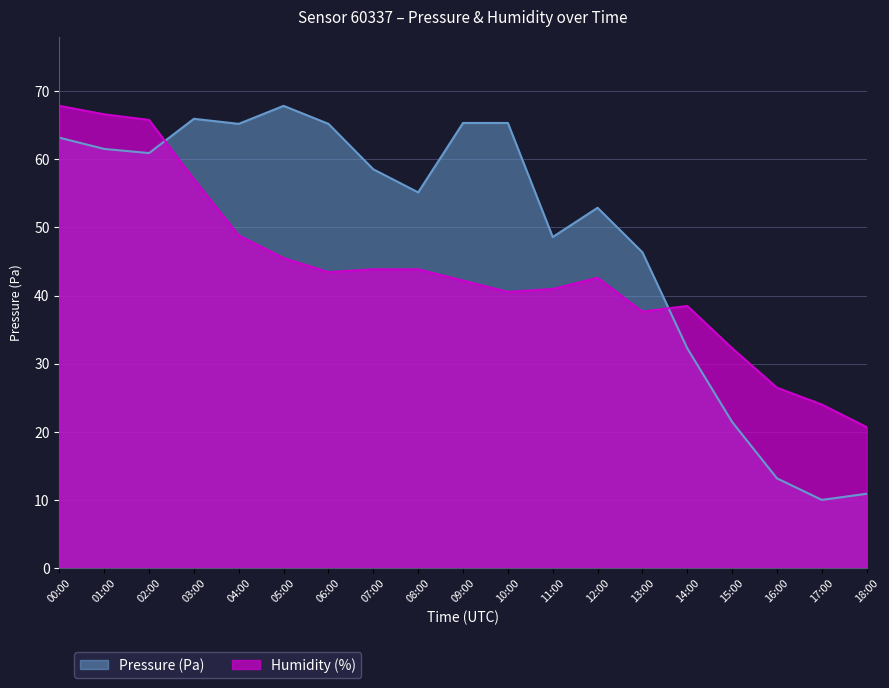

What is the total value across all series at 03:00?

123.0